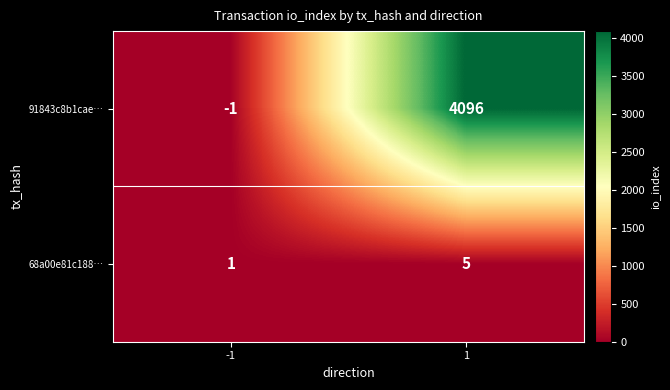

What is the difference between the maximum and minimum values in the 91843c8b1cae… series?

4097